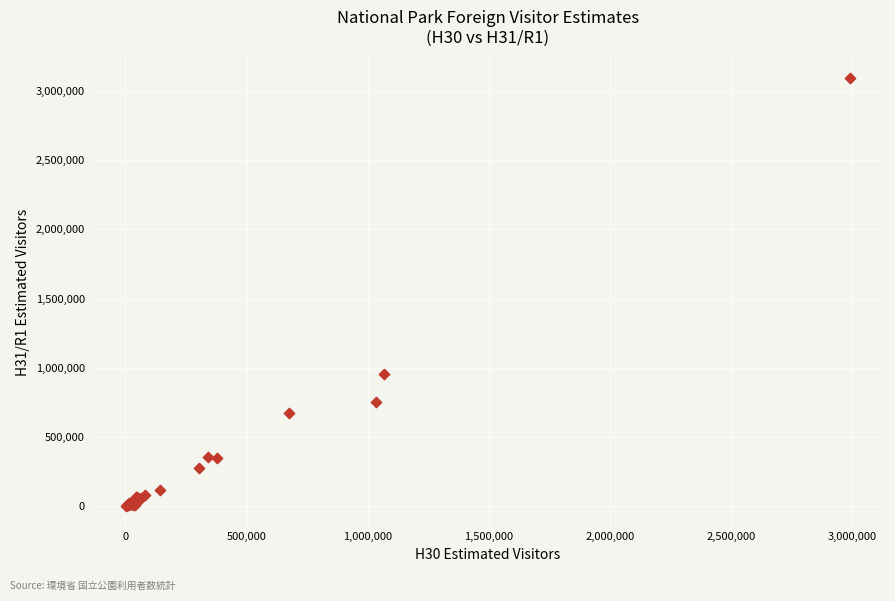

What Y value in the scatter plot is closest to 1547749?

959451.0